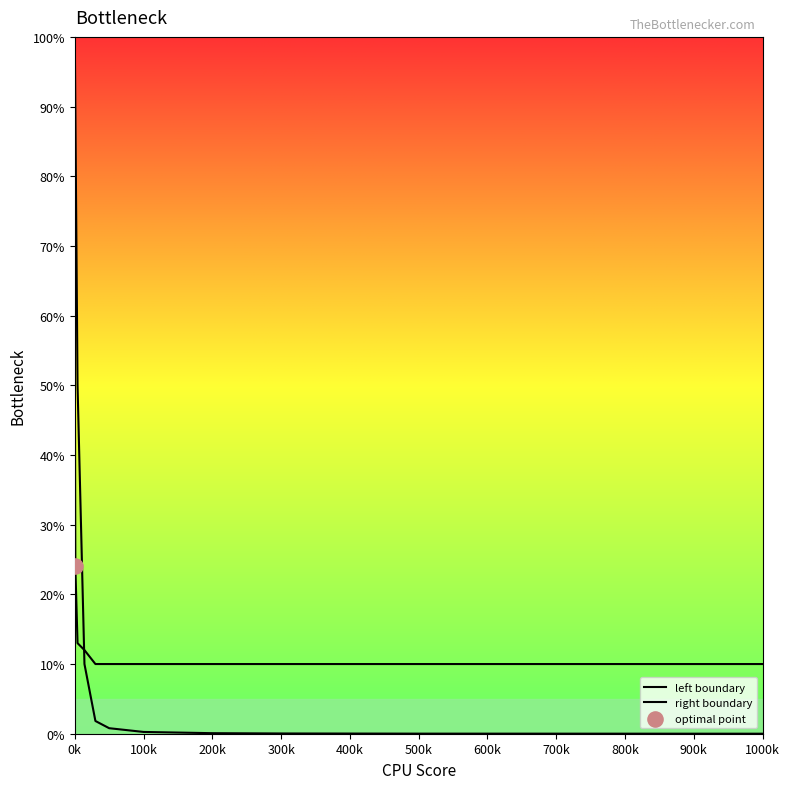

Does the chart have visible grid lines?

No